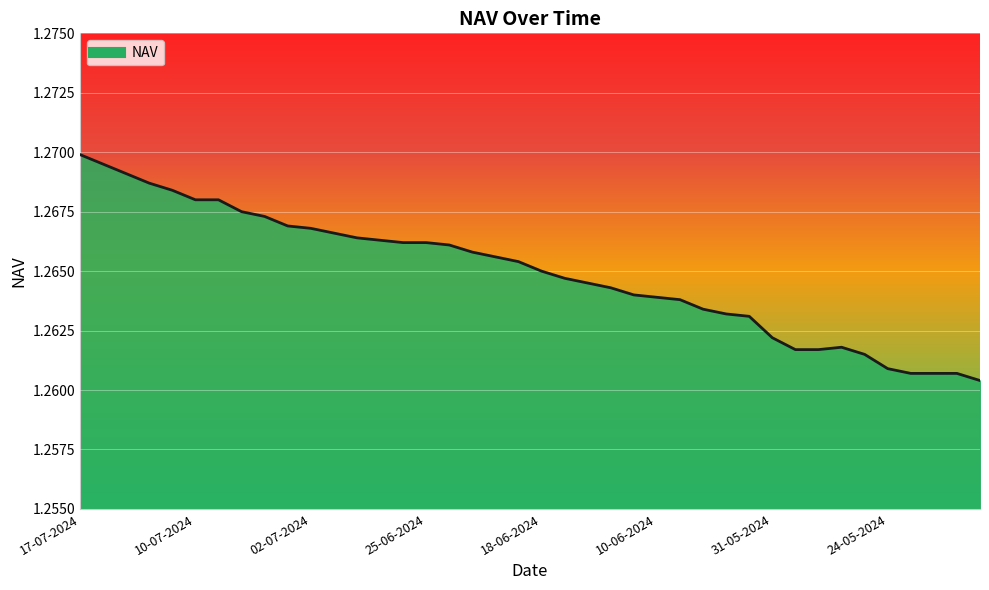

Reading left to right, extract all data points from this chart.

17-07-2024=1.3	16-07-2024=1.3	15-07-2024=1.3	12-07-2024=1.3	11-07-2024=1.3	10-07-2024=1.3	09-07-2024=1.3	05-07-2024=1.3	04-07-2024=1.3	03-07-2024=1.3	02-07-2024=1.3	01-07-2024=1.3	28-06-2024=1.3	27-06-2024=1.3	26-06-2024=1.3	25-06-2024=1.3	24-06-2024=1.3	21-06-2024=1.3	20-06-2024=1.3	19-06-2024=1.3	18-06-2024=1.3	14-06-2024=1.3	13-06-2024=1.3	12-06-2024=1.3	11-06-2024=1.3	10-06-2024=1.3	07-06-2024=1.3	06-06-2024=1.3	05-06-2024=1.3	04-06-2024=1.3	31-05-2024=1.3	30-05-2024=1.3	29-05-2024=1.3	28-05-2024=1.3	27-05-2024=1.3	24-05-2024=1.3	23-05-2024=1.3	21-05-2024=1.3	20-05-2024=1.3	17-05-2024=1.3